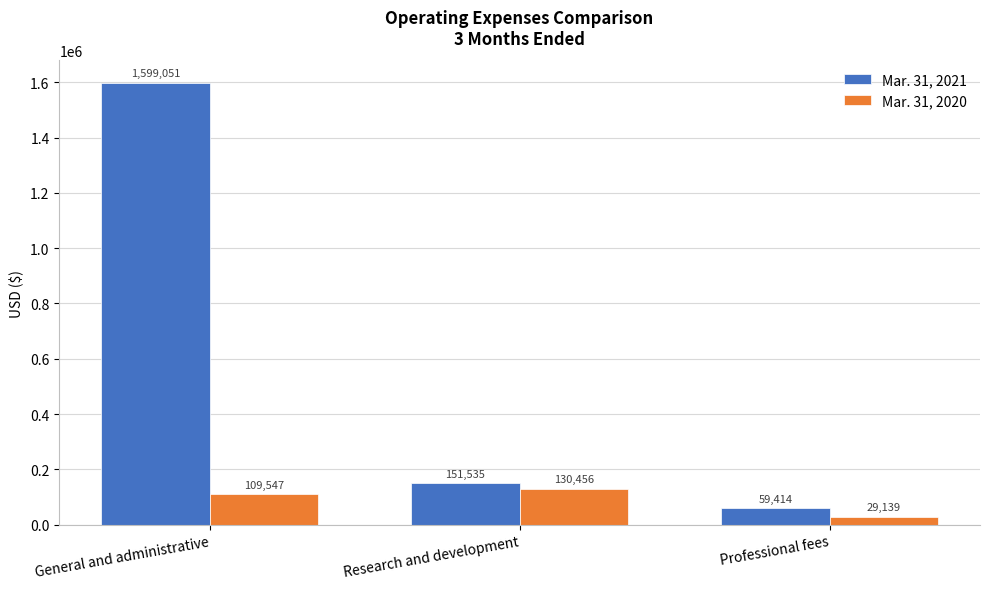

Reading right to left, what are all the values shown in this chart?

Mar. 31, 2021: 59414	151535	1599051
Mar. 31, 2020: 29139	130456	109547